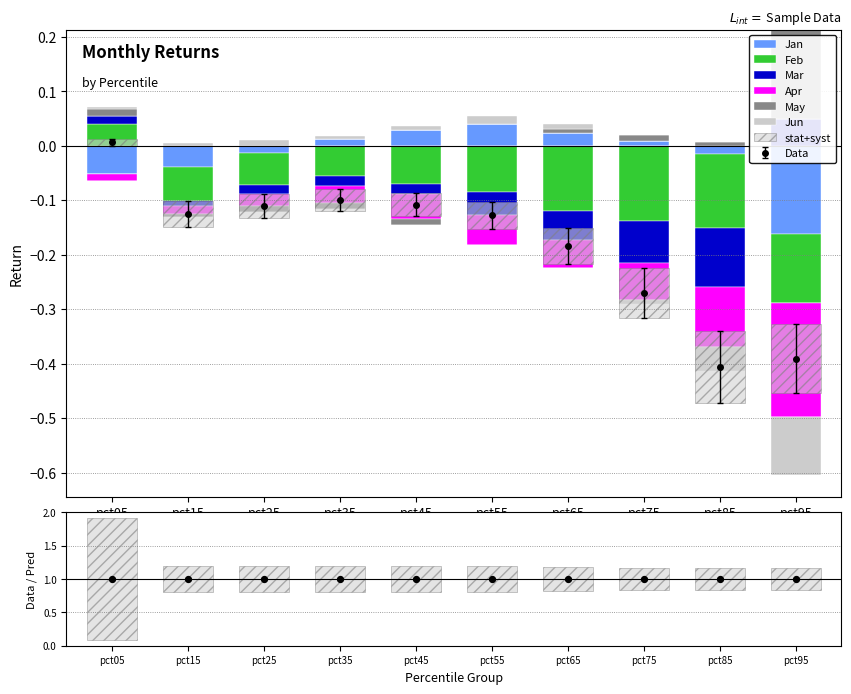

What is the total value across all series at pct15?

-0.1